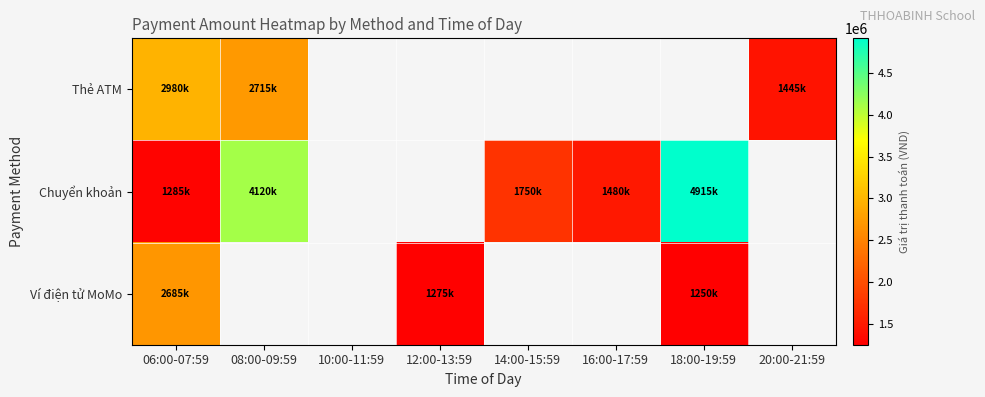

Which category has the highest value in the Thẻ ATM series?

06:00-07:59